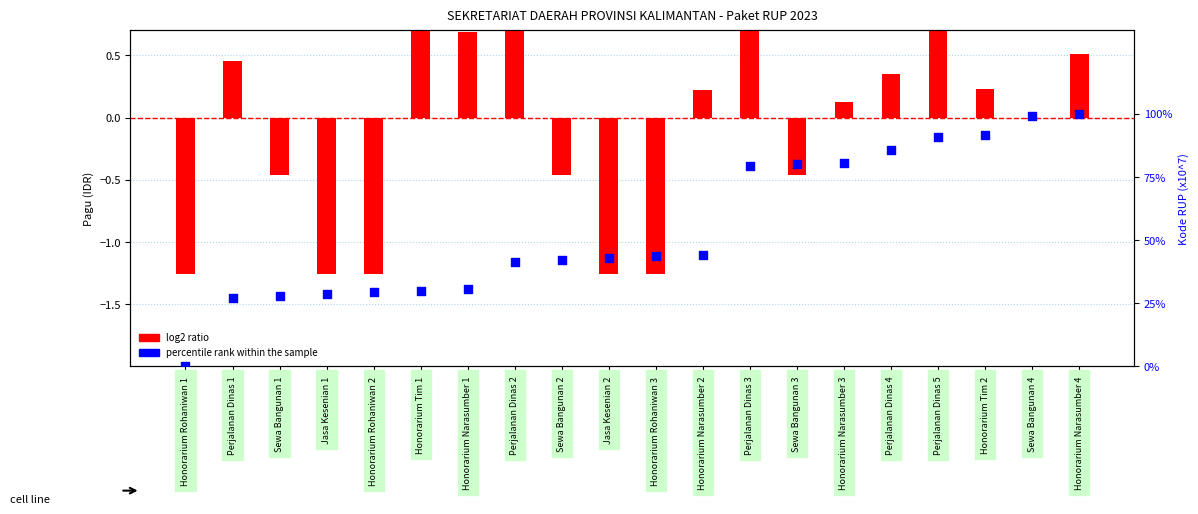

Which series has the widest spread of Y values?

percentile rank within the sample